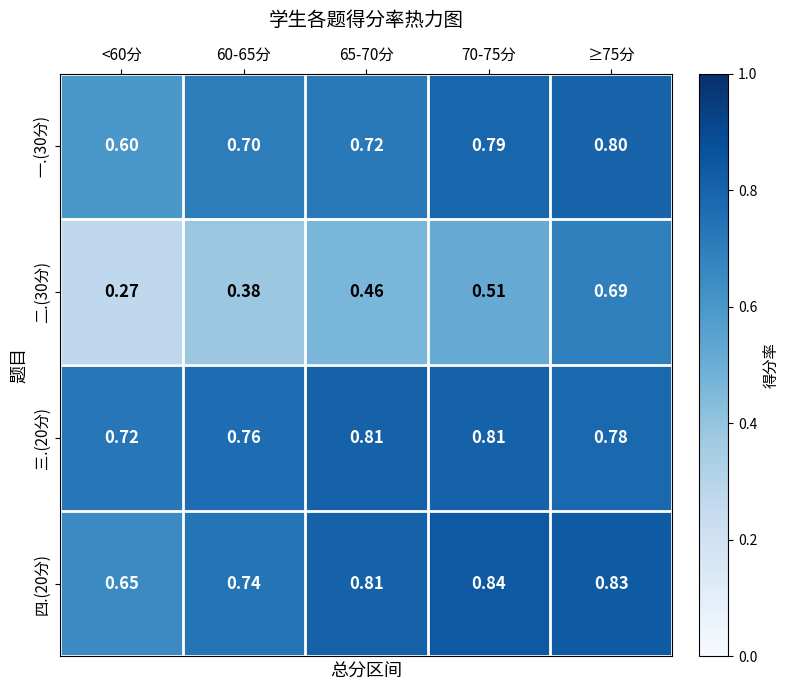

Rank the series at ≥75分 from lowest to highest value.

二.(30分), 三.(20分), 一.(30分), 四.(20分)